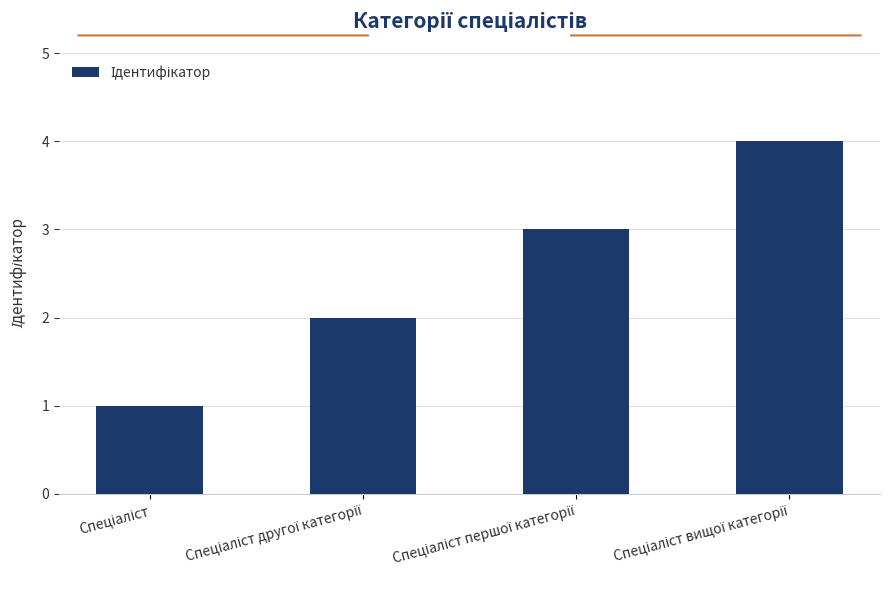

Reading right to left, extract all data points from this chart.

4	3	2	1